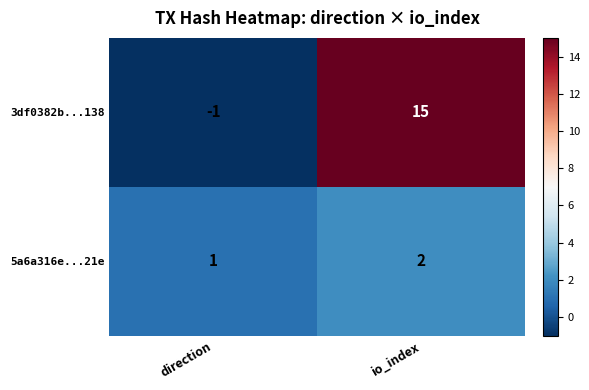

Rank the series by their maximum value, from lowest to highest.

5a6a316e...21e, 3df0382b...138